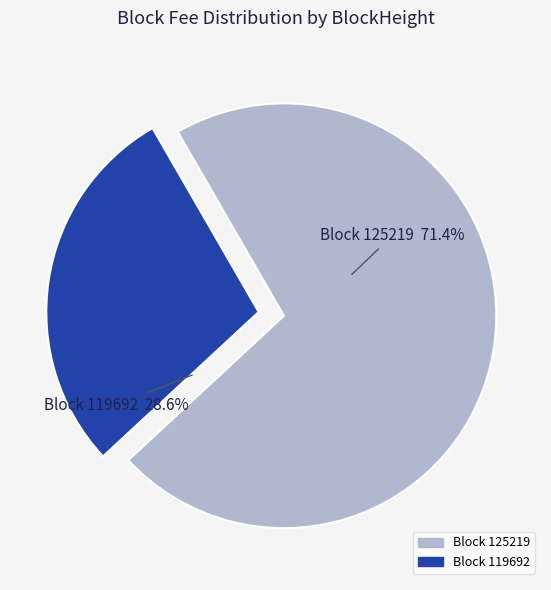

Is there any slice that represents more than half of the pie?

Yes